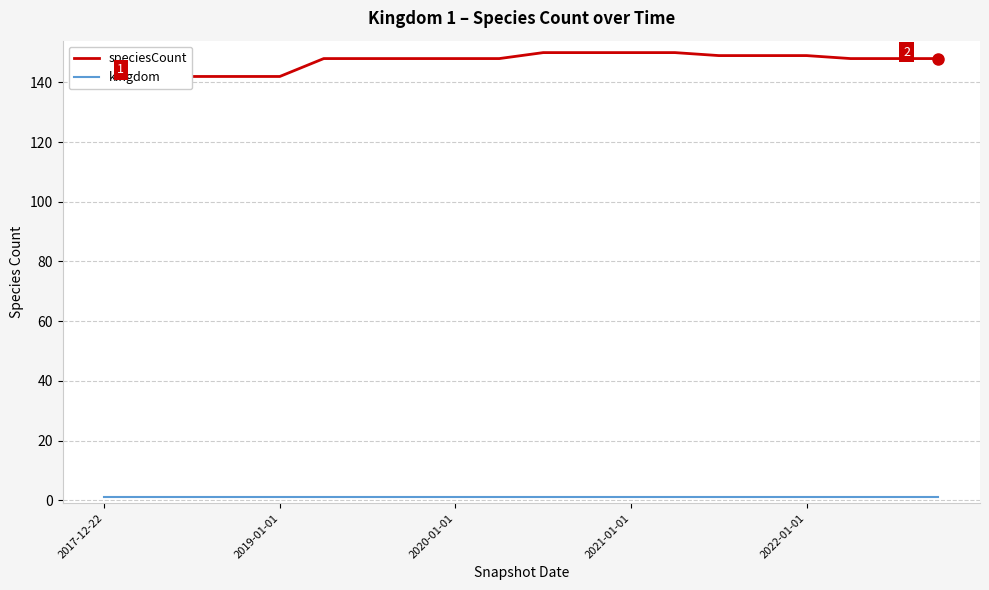

The value of kingdom at 2021-01-01 is 1. True or false?

False